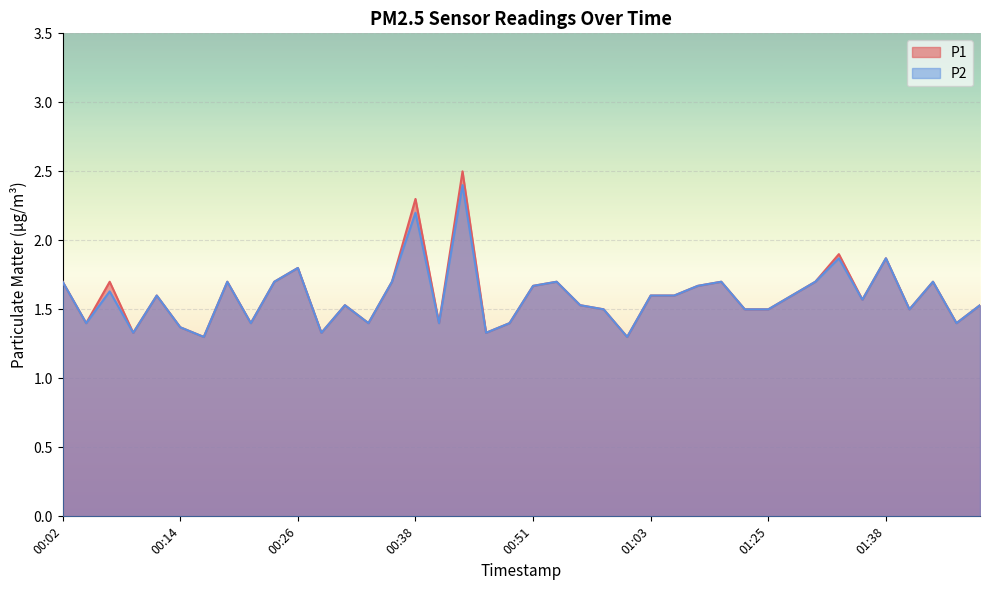

What is the sum of all P2 values?

63.6